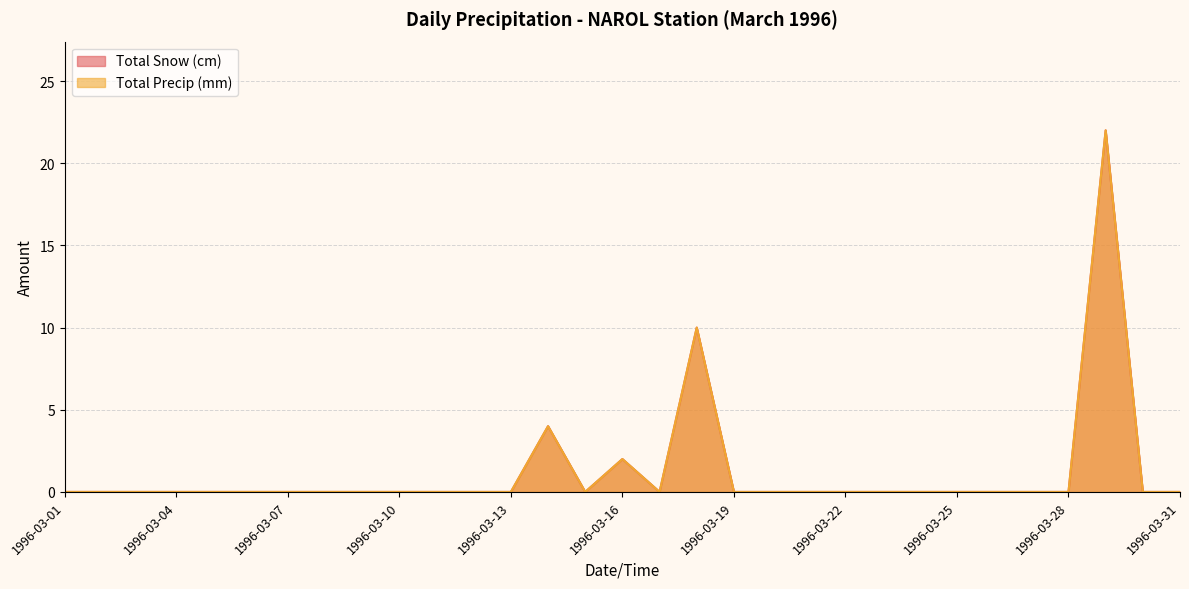

True or false: Total Snow (cm) has more than 2 points higher than both neighbors.

True